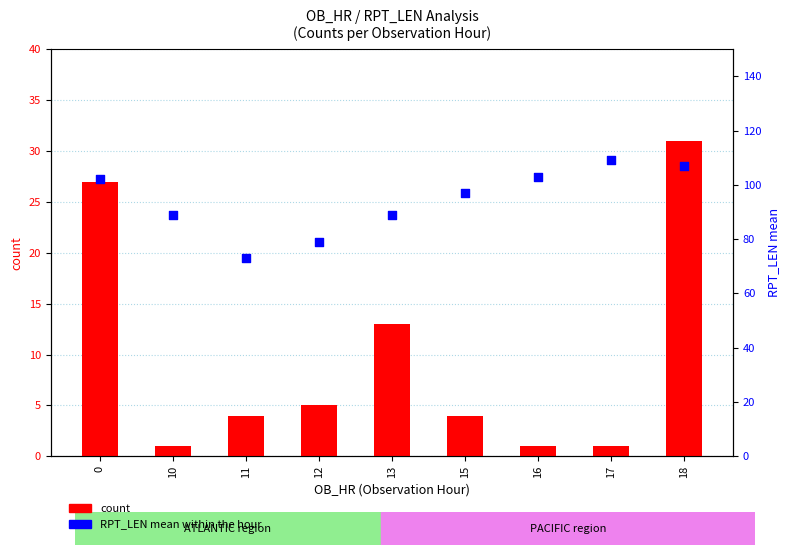

At how many categories does at least one series exceed 80?

7